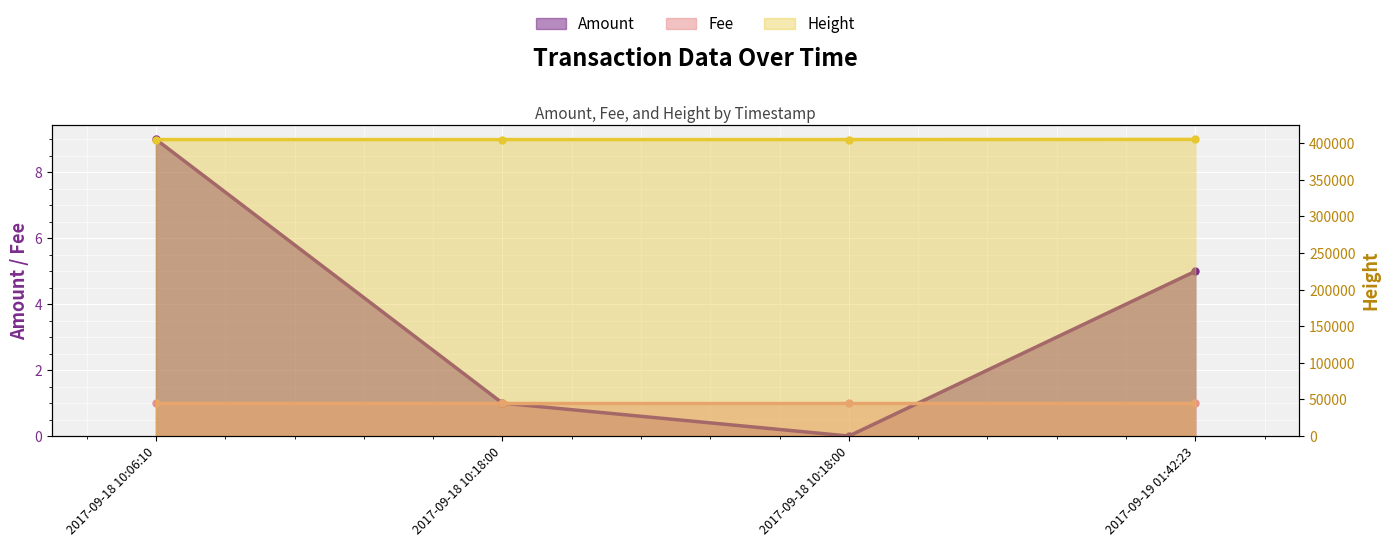

Which label corresponds to the smallest value in the chart?

2017-09-18 10:18:00